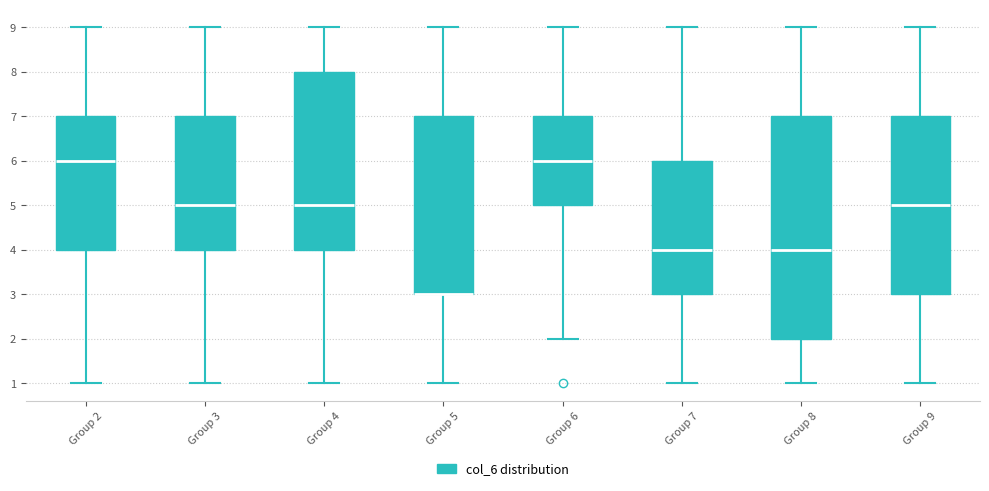

Where is the upper edge of the box for Group 2 on the y-axis? The values are not printed on the chart, so give them approximately, as read against the axis.

7